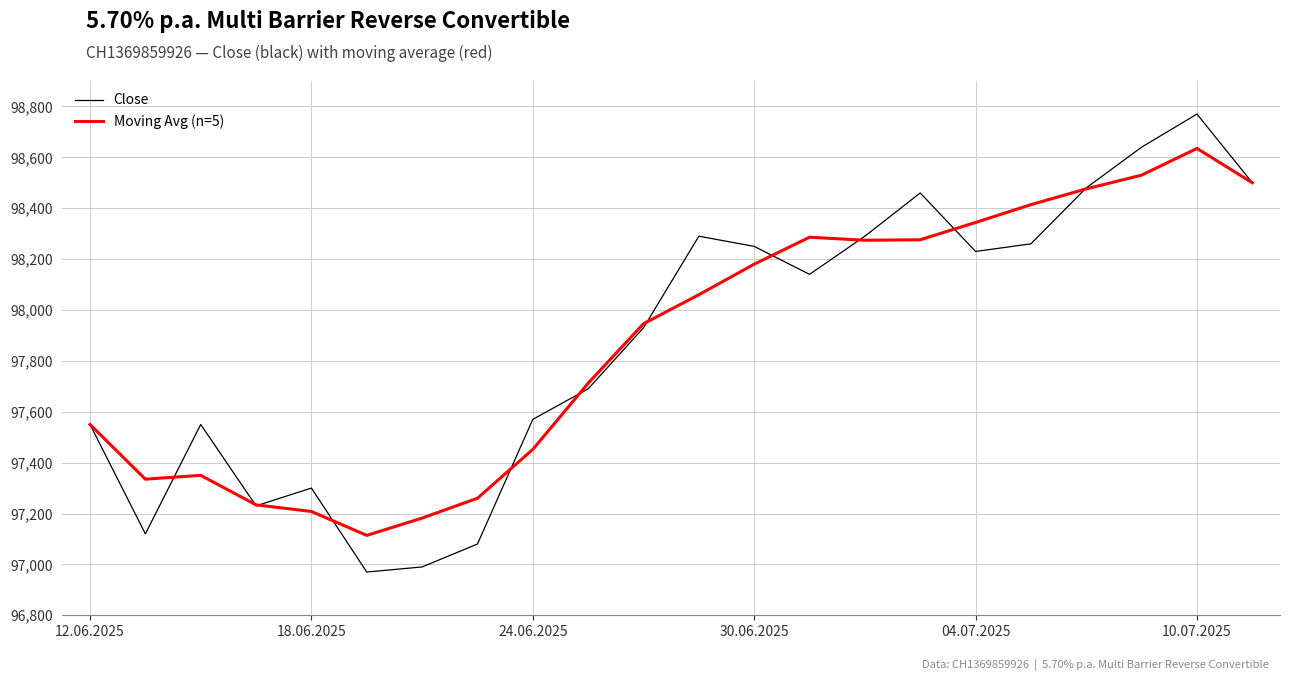

List the series in order of their peak value, highest first.

Close, Moving Avg (n=5)